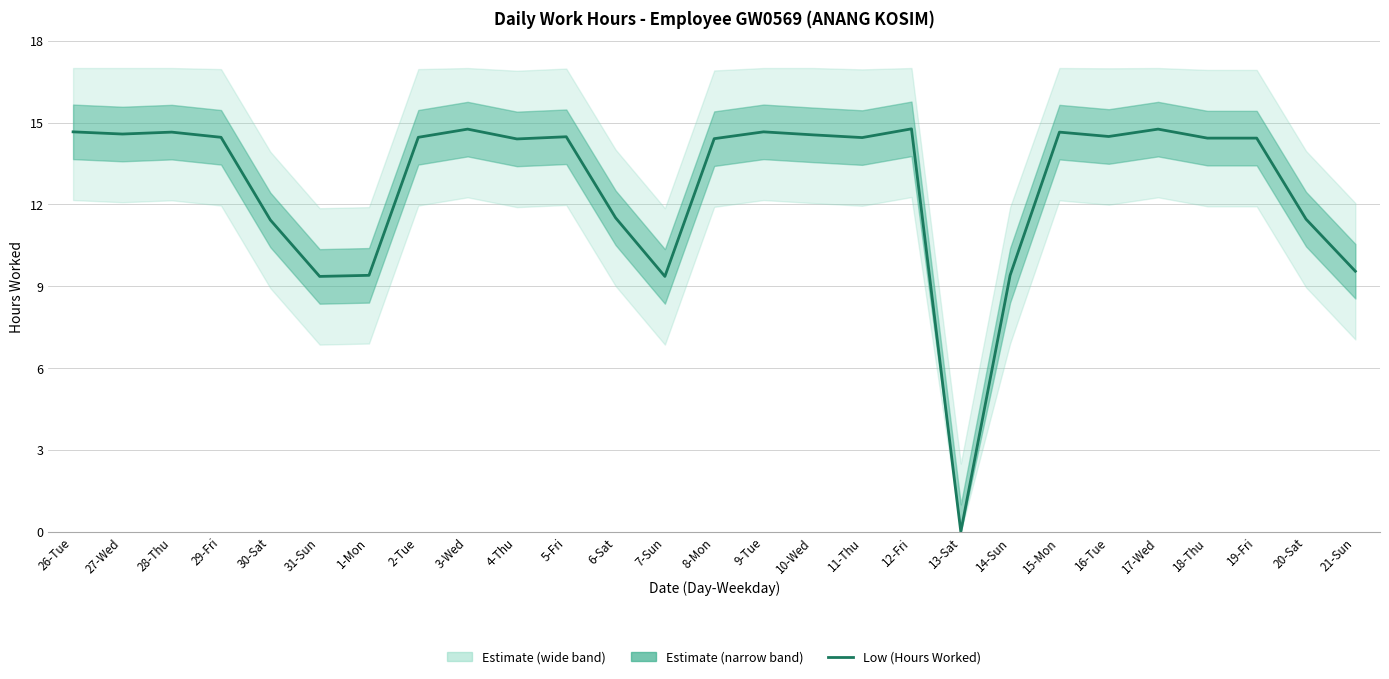

Rank the categories by value from highest to lowest.

12-Fri, 3-Wed, 17-Wed, 26-Tue, 9-Tue, 28-Thu, 15-Mon, 27-Wed, 10-Wed, 16-Tue, 5-Fri, 29-Fri, 2-Tue, 11-Thu, 18-Thu, 19-Fri, 8-Mon, 4-Thu, 6-Sat, 20-Sat, 30-Sat, 21-Sun, 1-Mon, 14-Sun, 31-Sun, 7-Sun, 13-Sat